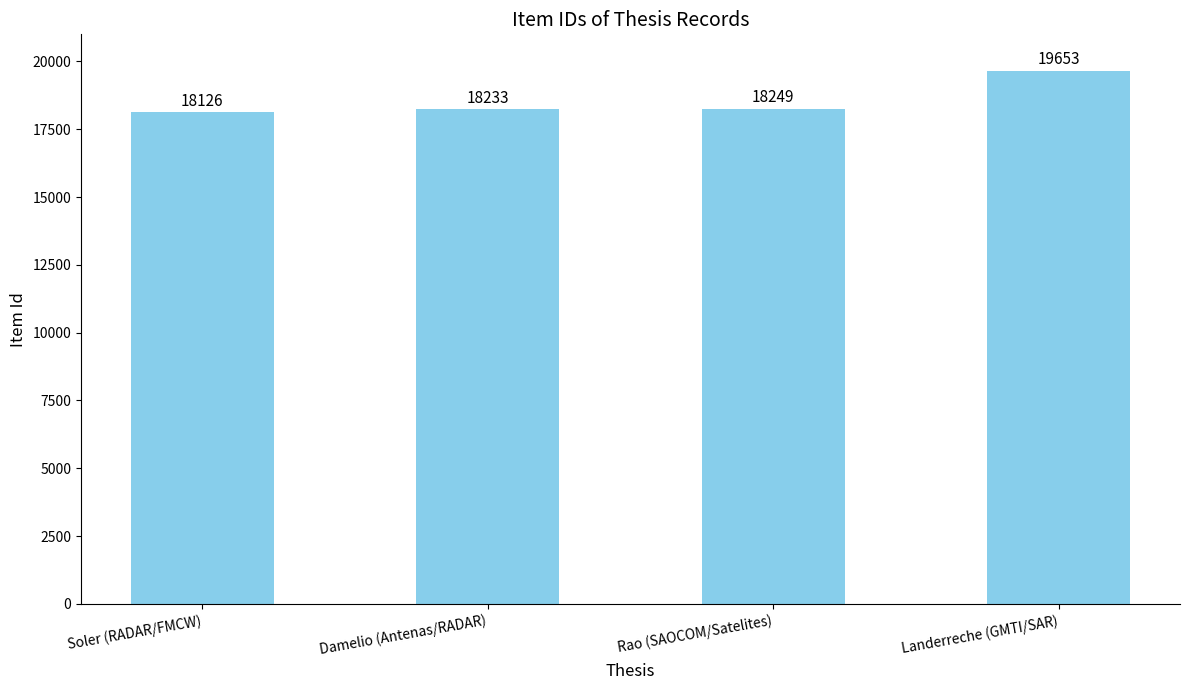

What is the sum of all values?

74261